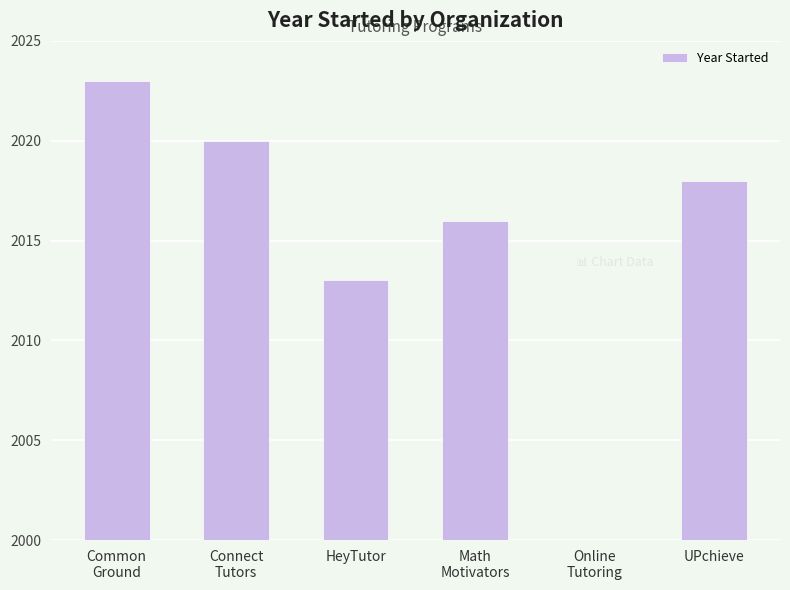

List the labels in order of value, smallest first.

Online
Tutoring, HeyTutor, Math
Motivators, UPchieve, Connect
Tutors, Common
Ground